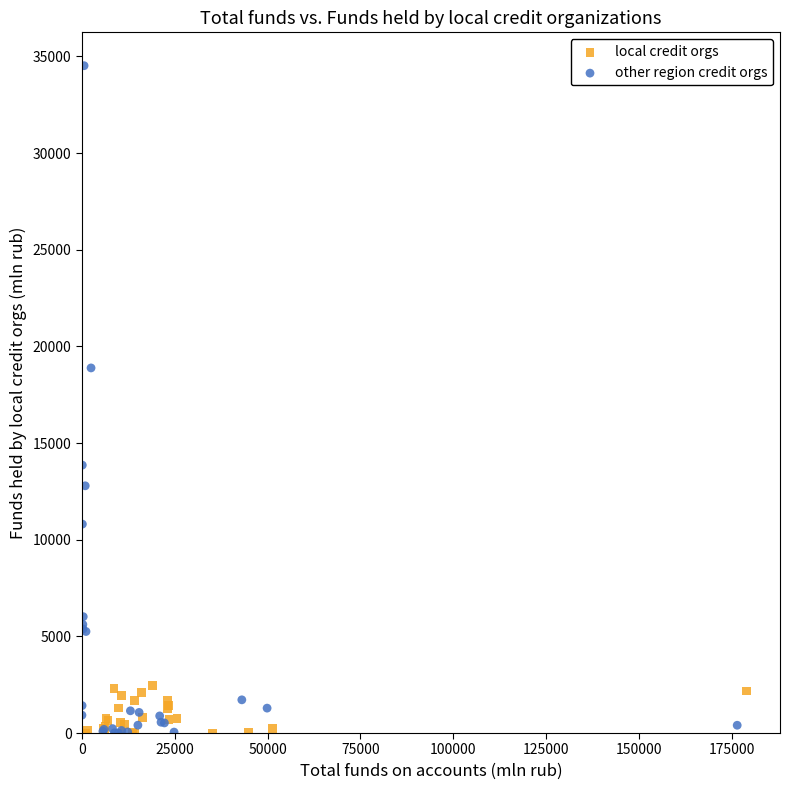

Which series contains the highest Y value?

other region credit orgs